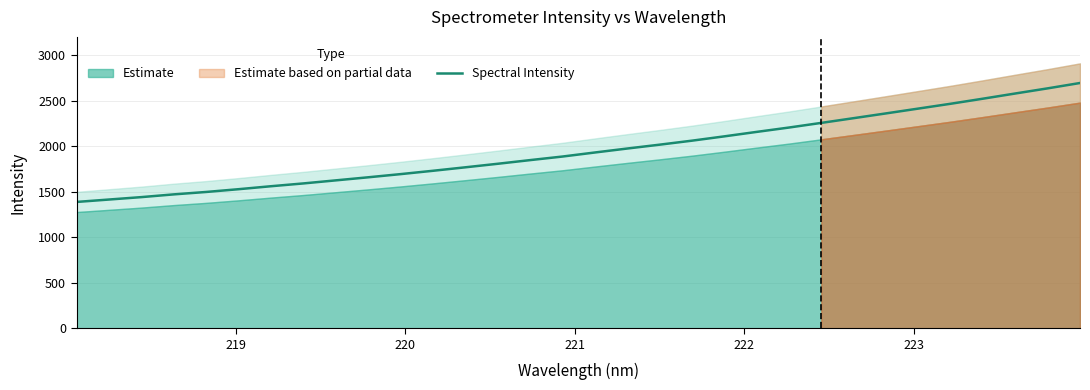

What is the maximum value for Spectral Intensity?

2692.6